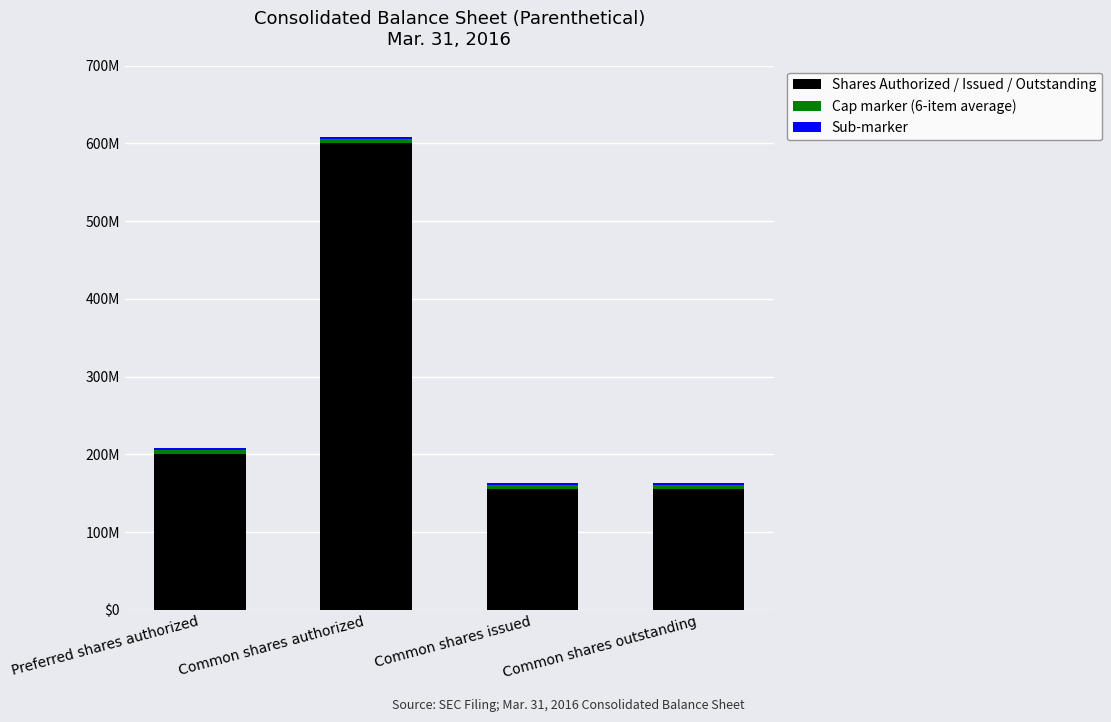

Does the chart contain any negative values?

No